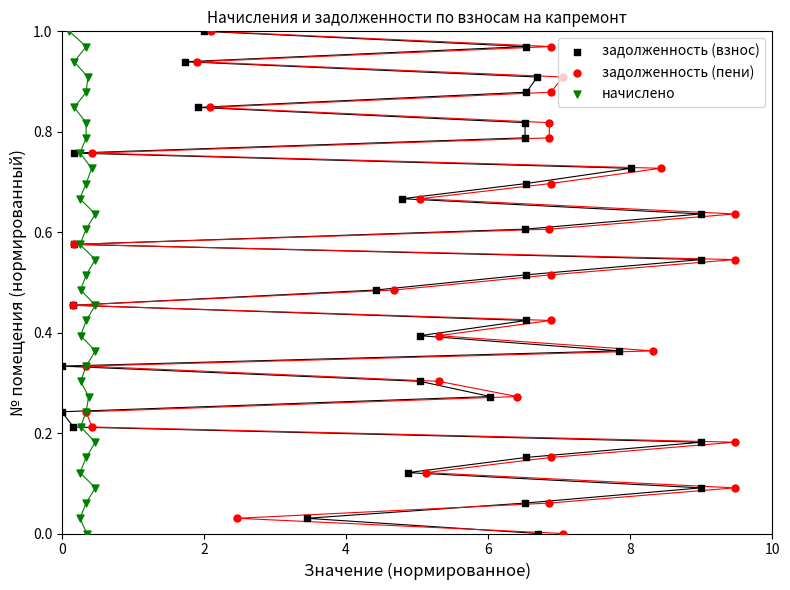

Which series reaches the maximum Y coordinate?

задолженность (взнос)